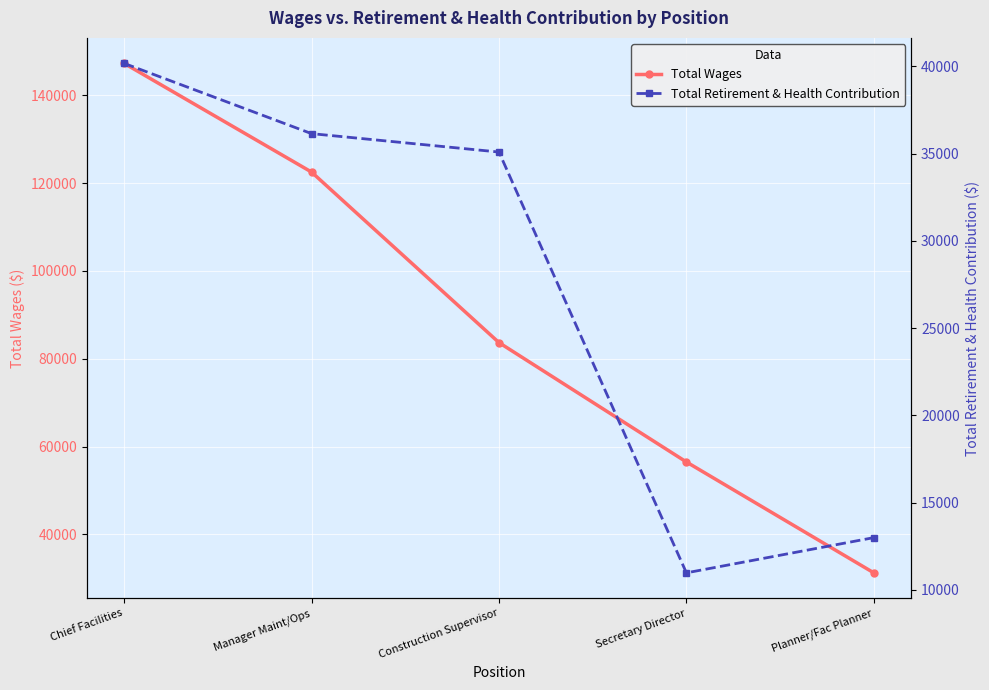

What position from the right is Planner/Fac Planner?

1